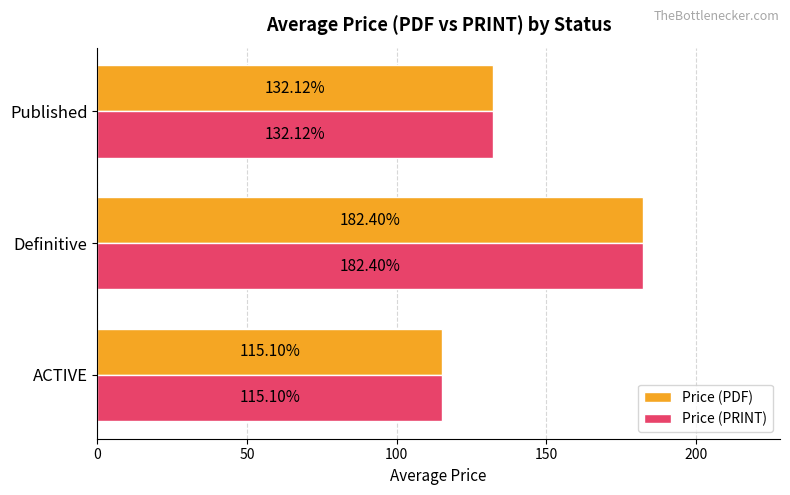

Where is Price (PDF) nearest to the value 148?

Published